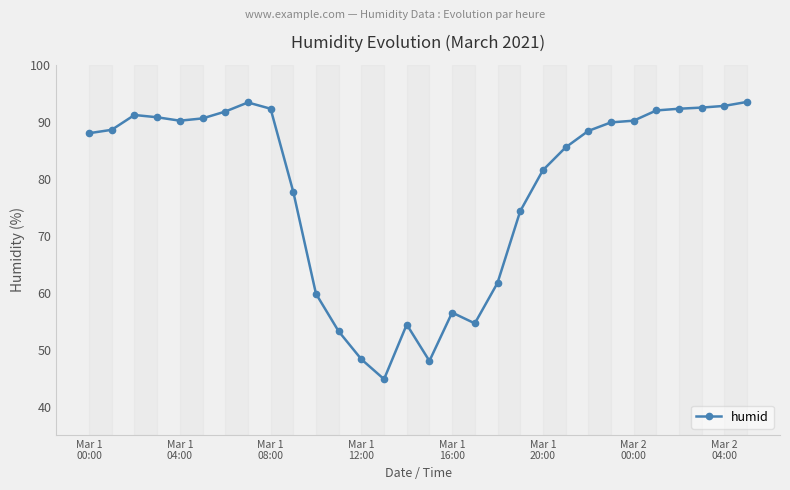

What is the value of the 15th point from the left?

54.4